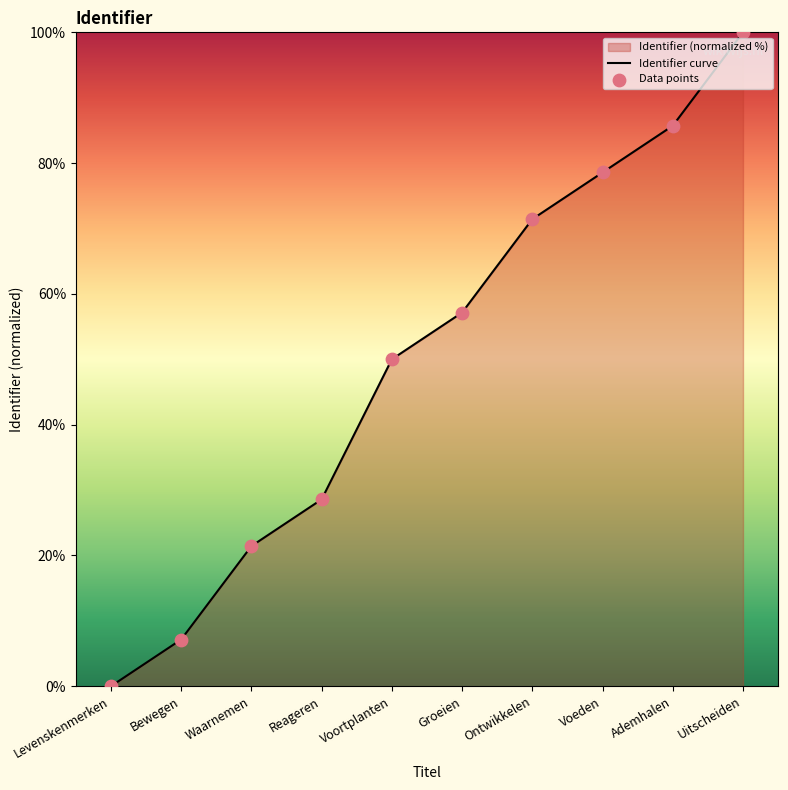

At how many categories does at least one series exceed 22?

7